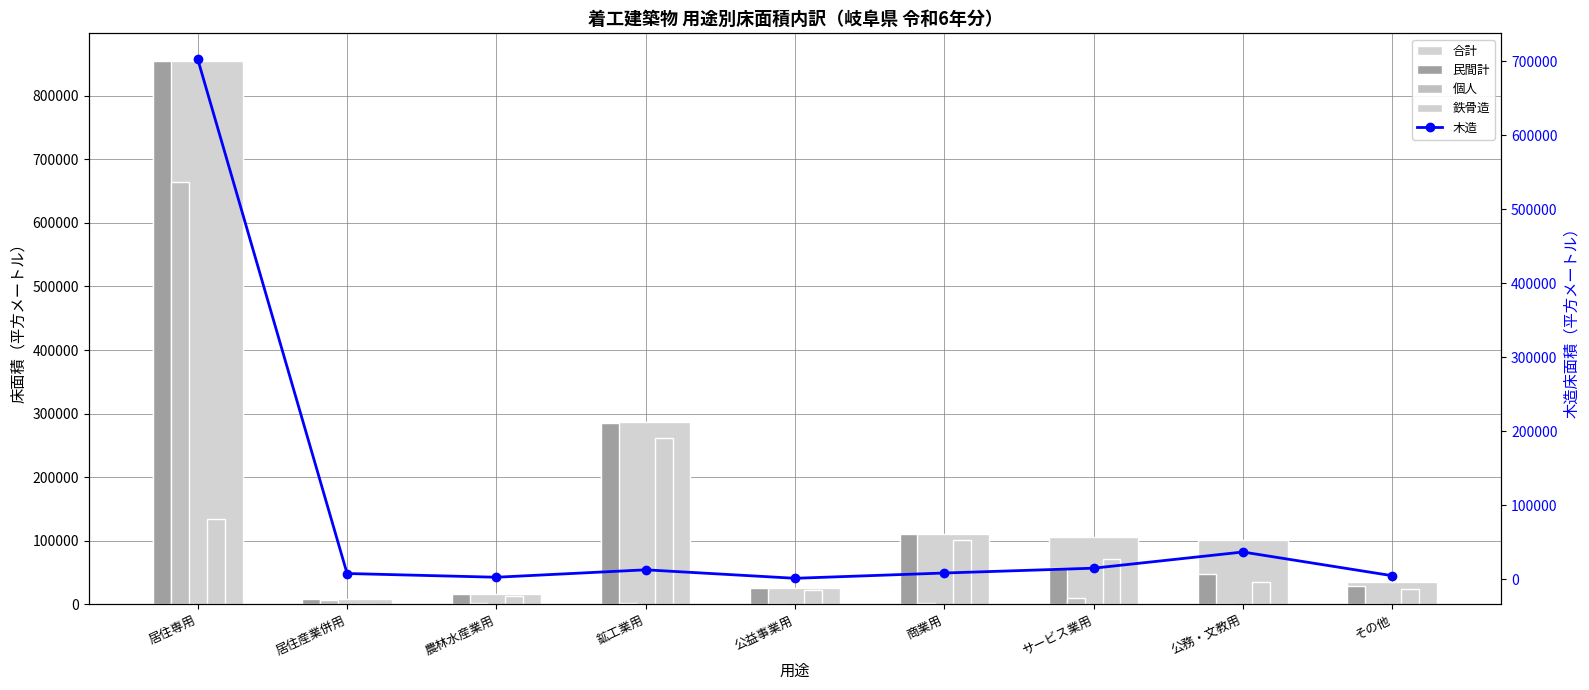

At how many categories does at least one series exceed 572084?

1